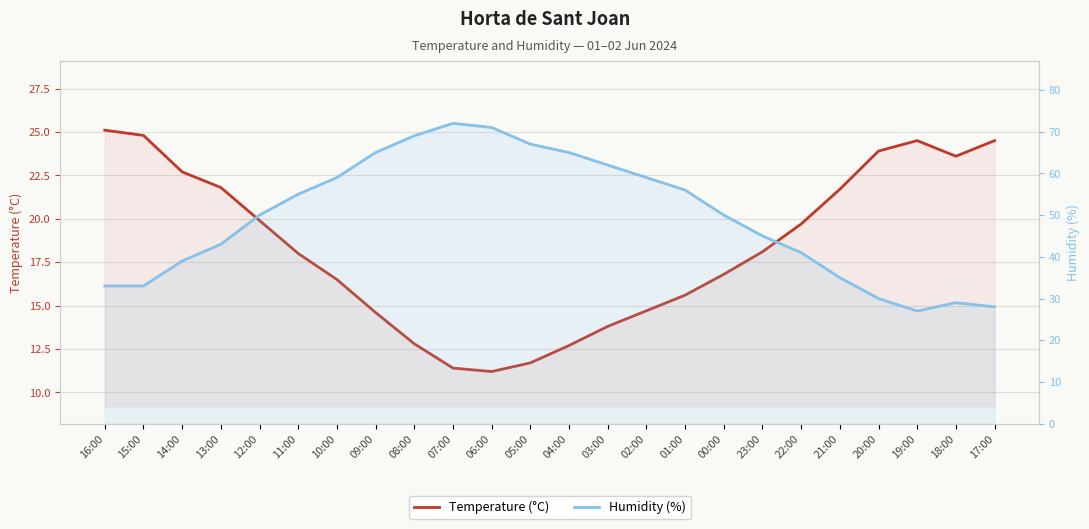

How many interior local peaks does the Temperature (°C) series have?

1